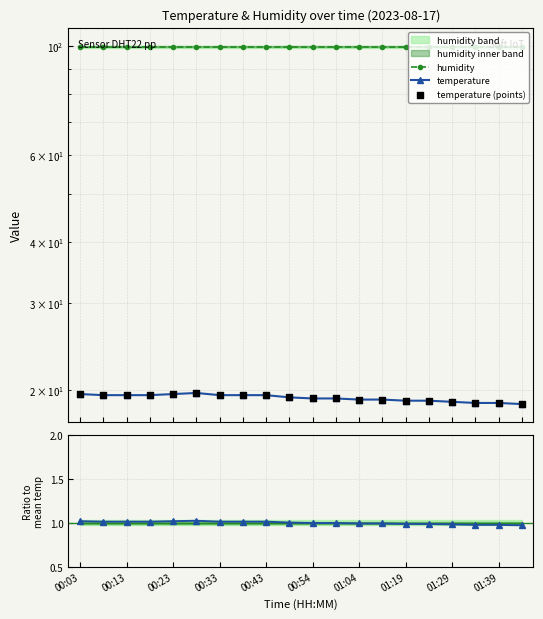

What is the total value across all series at 00:33?

139.9